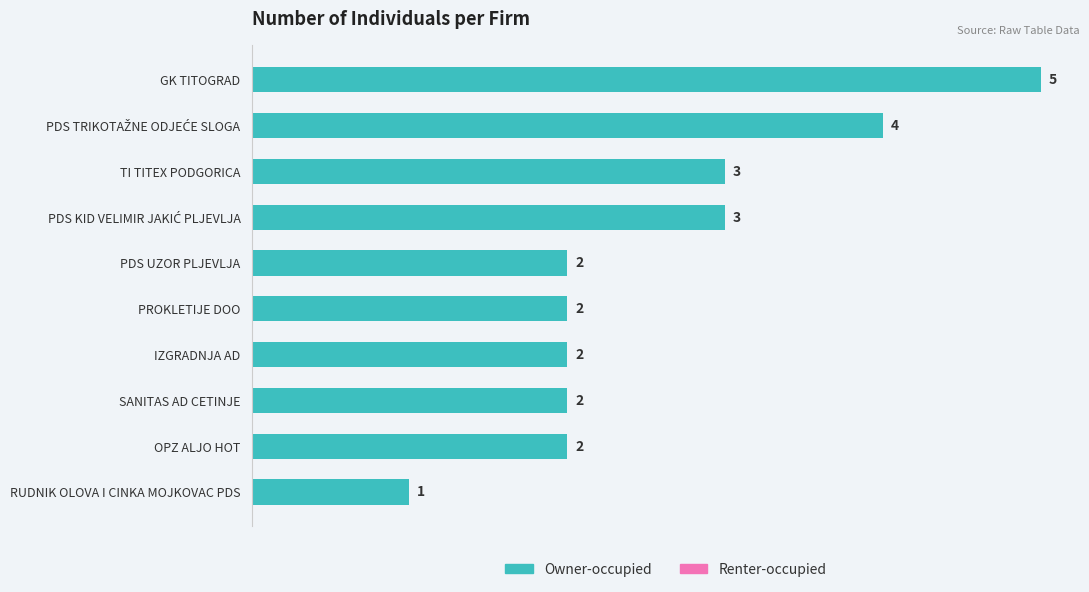

Count the values in the range 2 to 3.

7